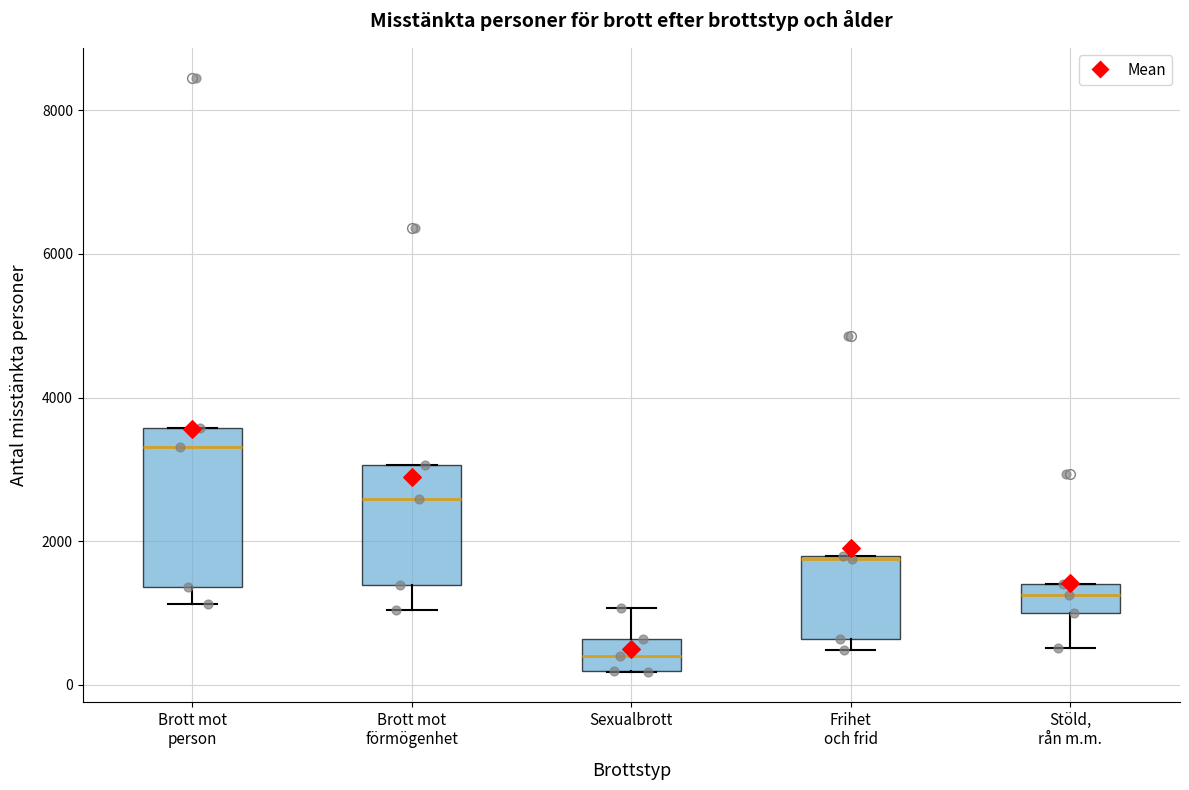

Reading left to right, read every box against the y-axis: the position of its median line, the range the box covers, and the ends of its whiskers. The values are not printed on the chart, so give them approximately, as read against the axis.

Brott mot person: median 3400, box 1400 to 3600, whiskers 1200 to 3600
Brott mot förmögenhet: median 2600, box 1400 to 3000, whiskers 1000 to 3000
Sexualbrott: median 400, box 200 to 600, whiskers 200 to 1000
Frihet och frid: median 1800, box 600 to 1800, whiskers 400 to 1800
Stöld, rån m.m.: median 1200, box 1000 to 1400, whiskers 600 to 1400